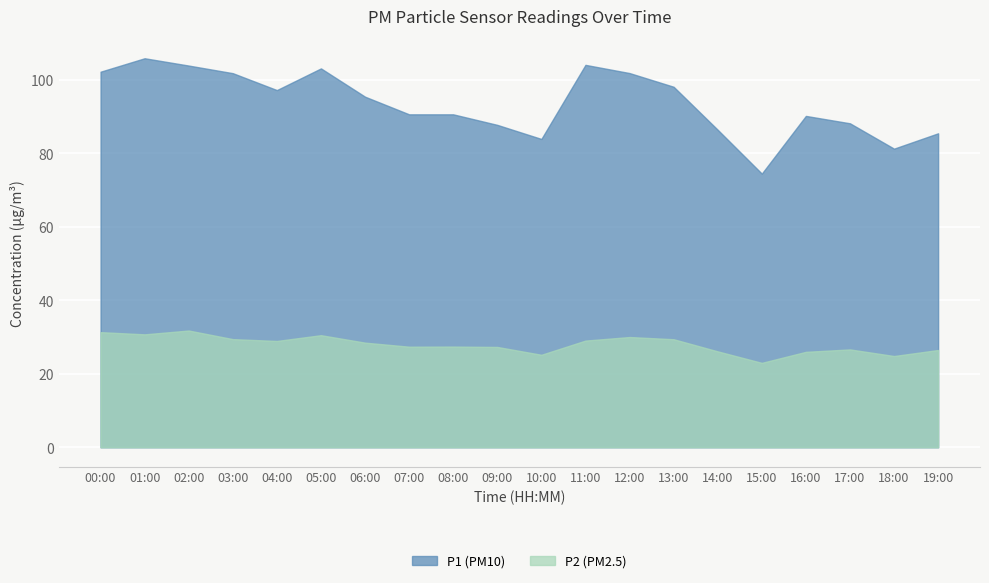

True or false: P1 and P2 intersect in this chart.

False